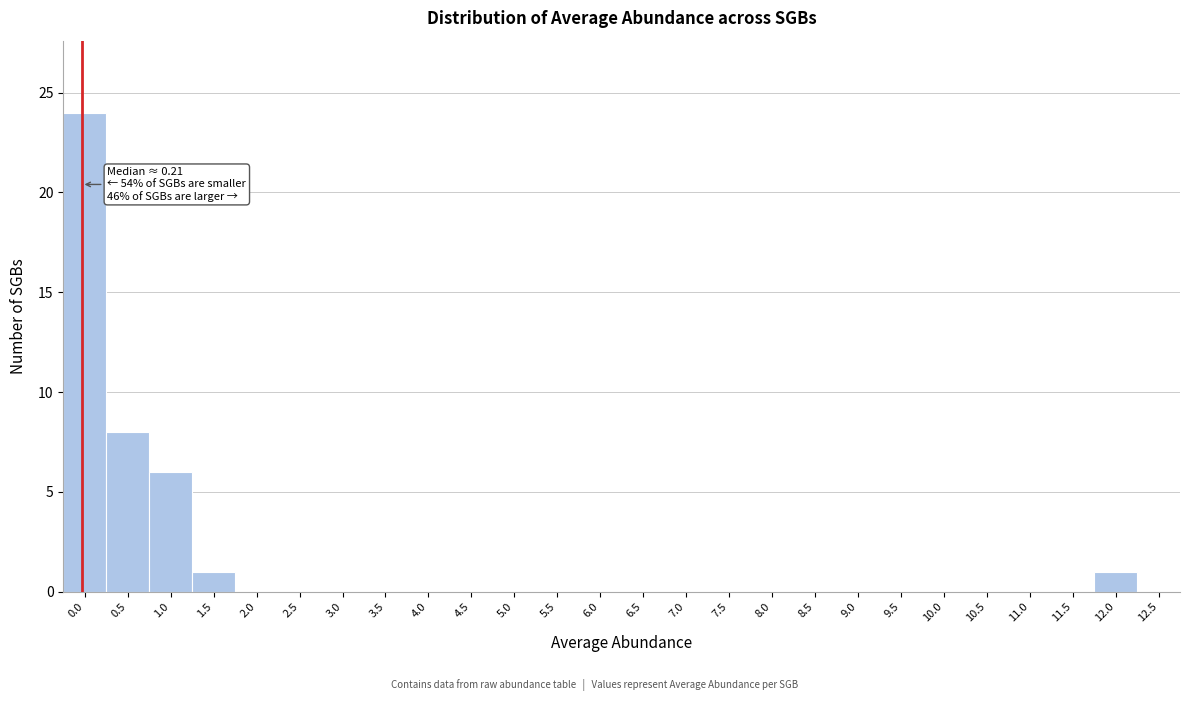

Reading right to left, transcribe all the data shown in this chart.

12.5=0	12.0=1	11.5=0	11.0=0	10.5=0	10.0=0	9.5=0	9.0=0	8.5=0	8.0=0	7.5=0	7.0=0	6.5=0	6.0=0	5.5=0	5.0=0	4.5=0	4.0=0	3.5=0	3.0=0	2.5=0	2.0=0	1.5=1	1.0=6	0.5=8	0.0=24